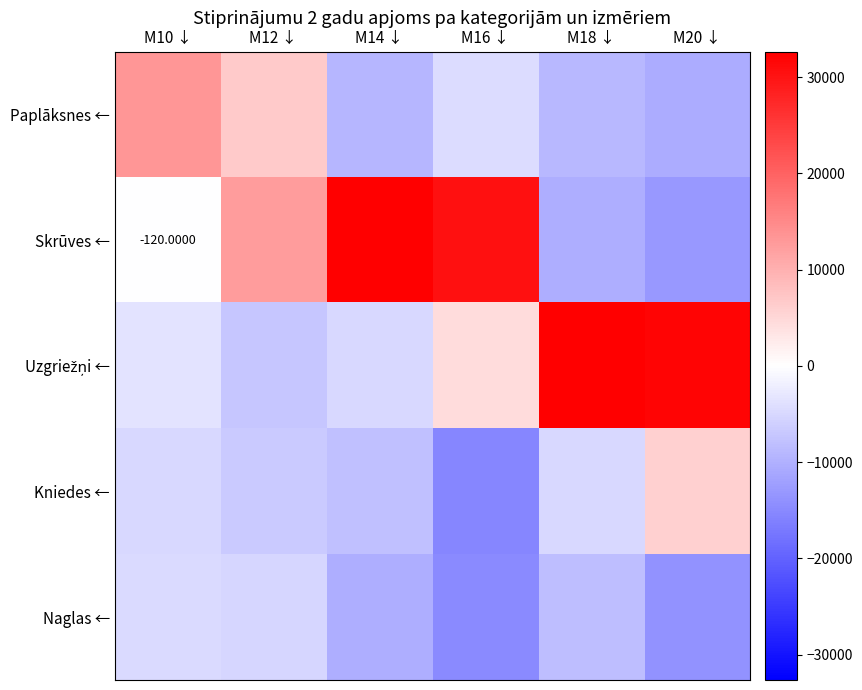

At M10 ↓, list the series in order from largest to smallest.

Paplāksnes ←, Skrūves ←, Uzgriežņi ←, Naglas ←, Kniedes ←